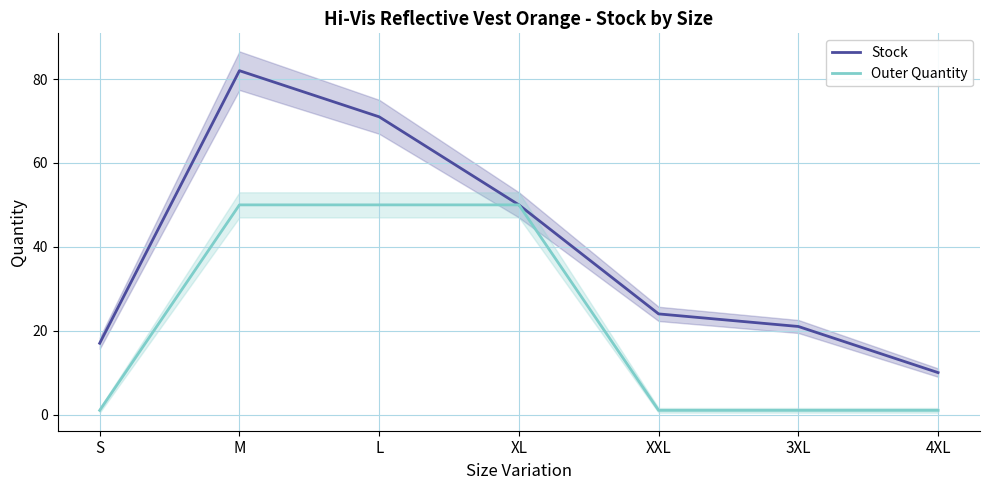

True or false: Stock has more than 2 interior local peaks.

False